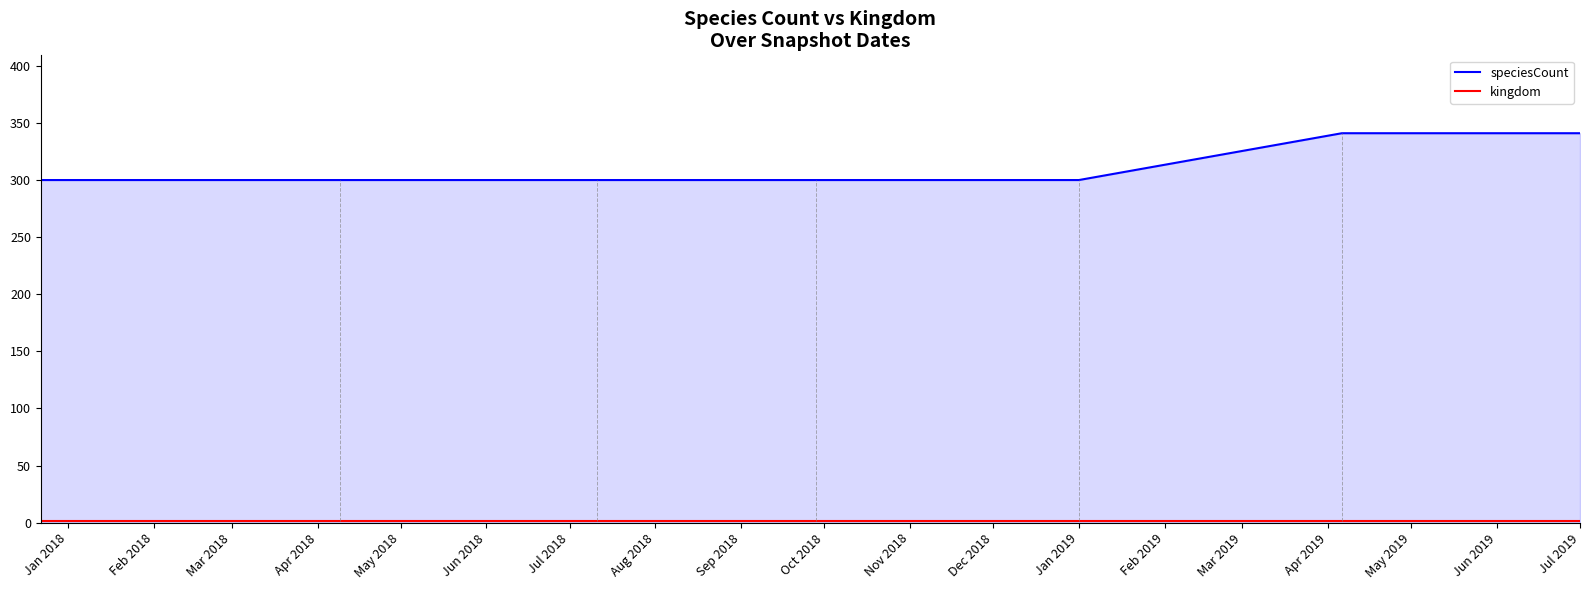

Which series has the largest range (max minus min)?

speciesCount